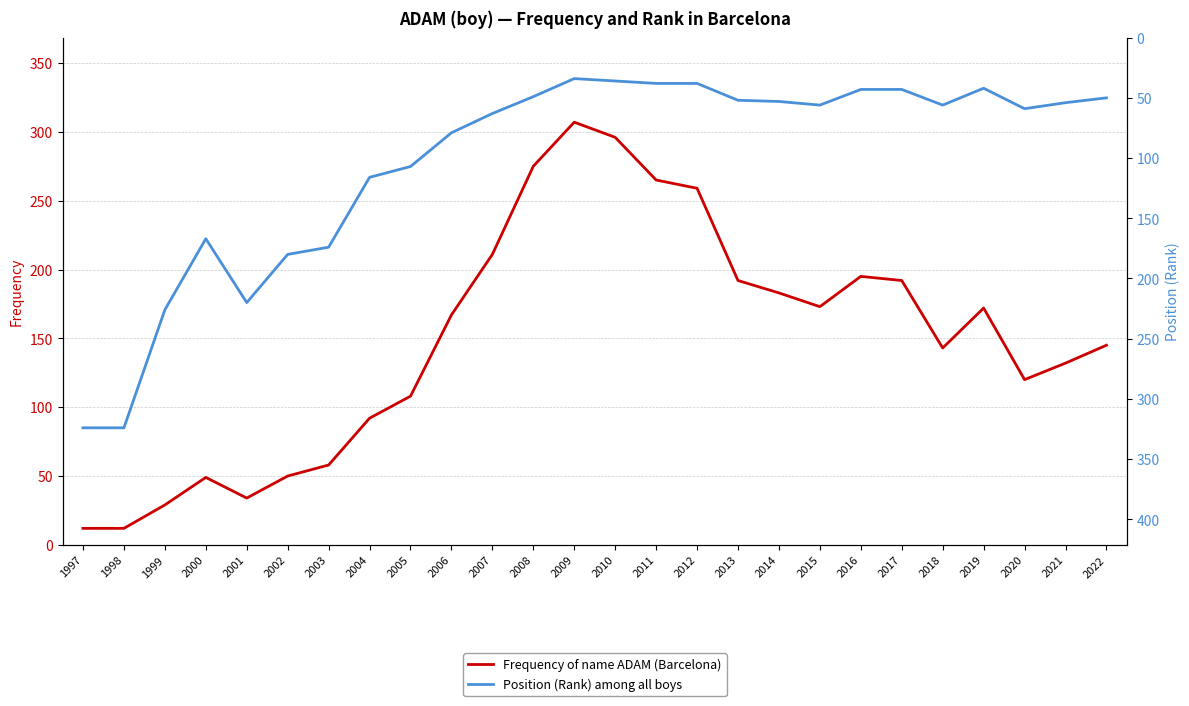

Between 2005 and 2013, which series saw the biggest shift?

Frequency of name ADAM (Barcelona)